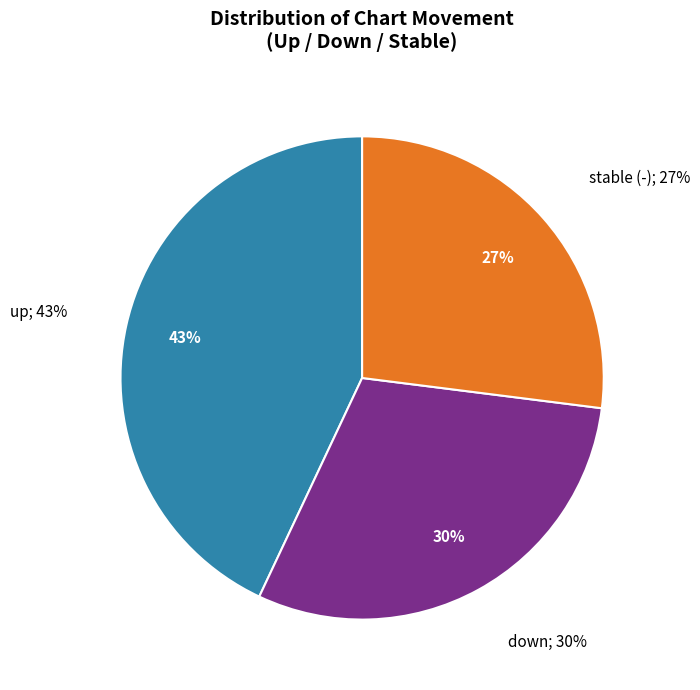

Count the number of slices in the pie.

3